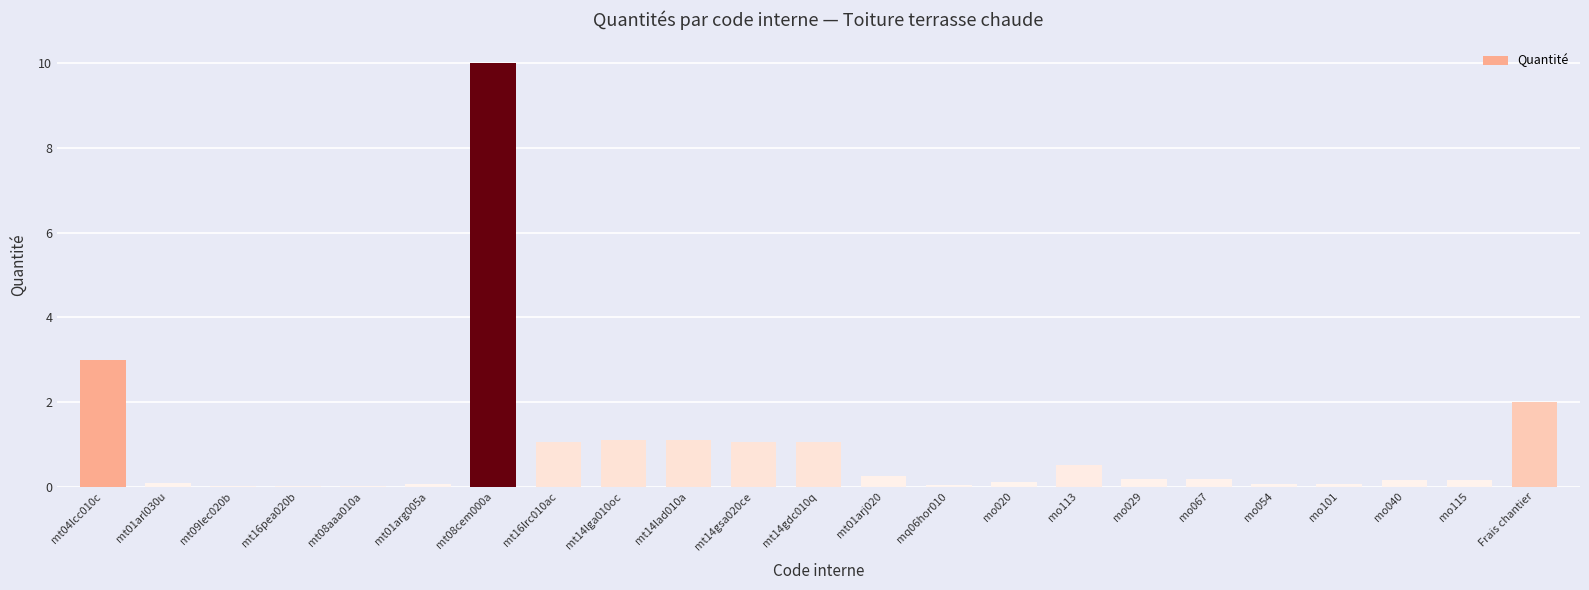

Is it true that the value at mt09lec020b is 0.0?

True